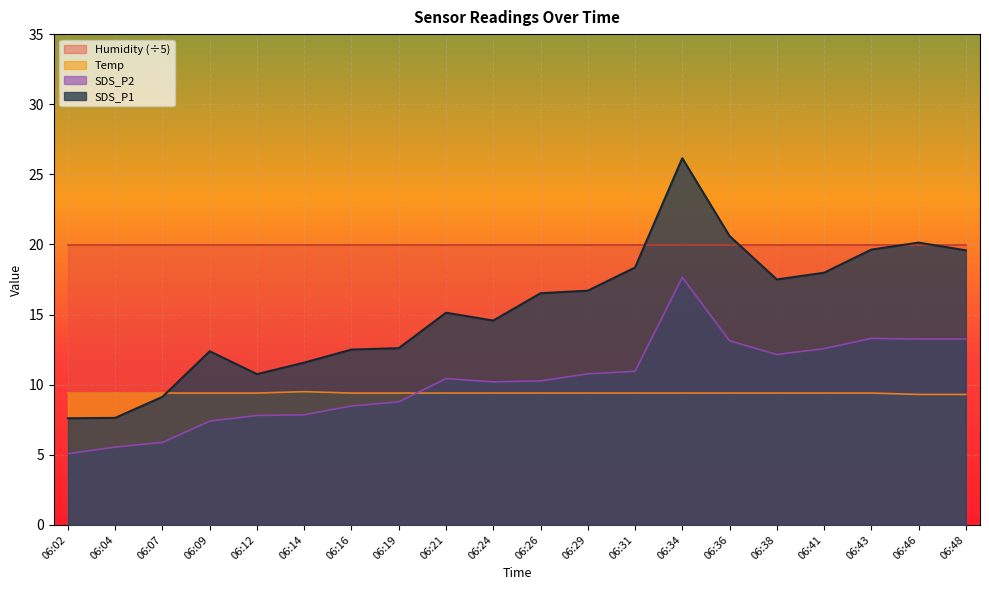

Is the value of Temp at 06:34 greater than the value of SDS_P2 at 06:36?

No